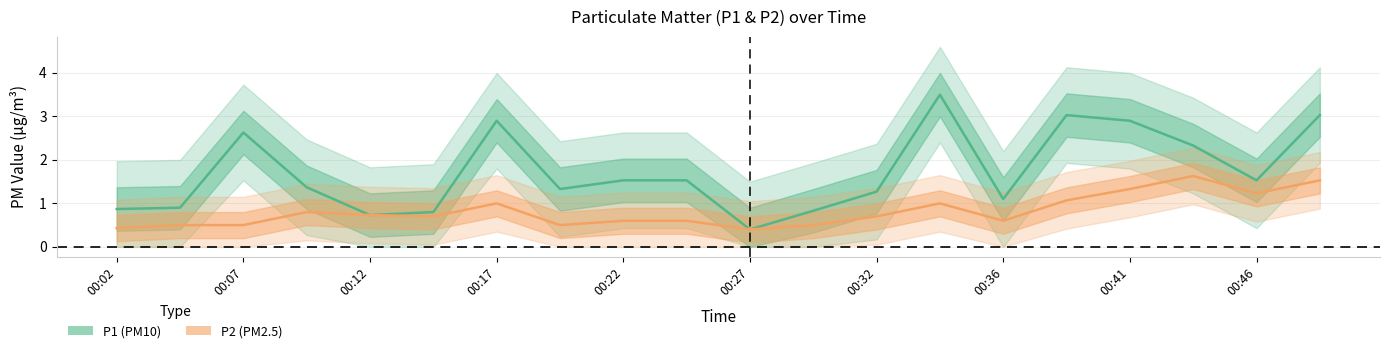

At which category does P2 reach its first local valley?

00:14